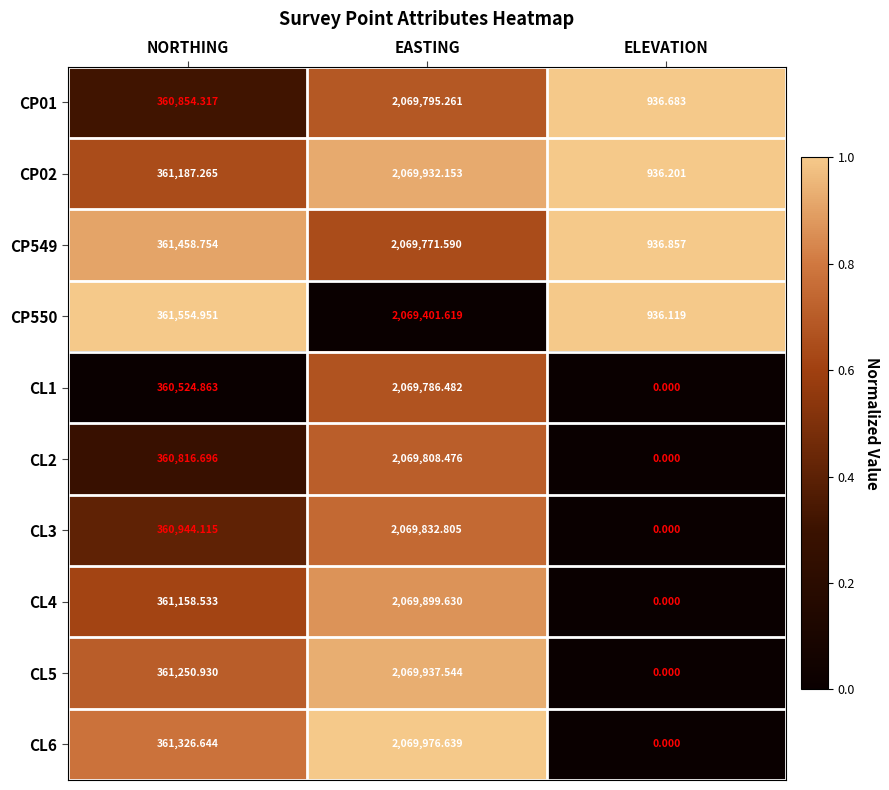

At which category is the sum across all series the highest?

EASTING